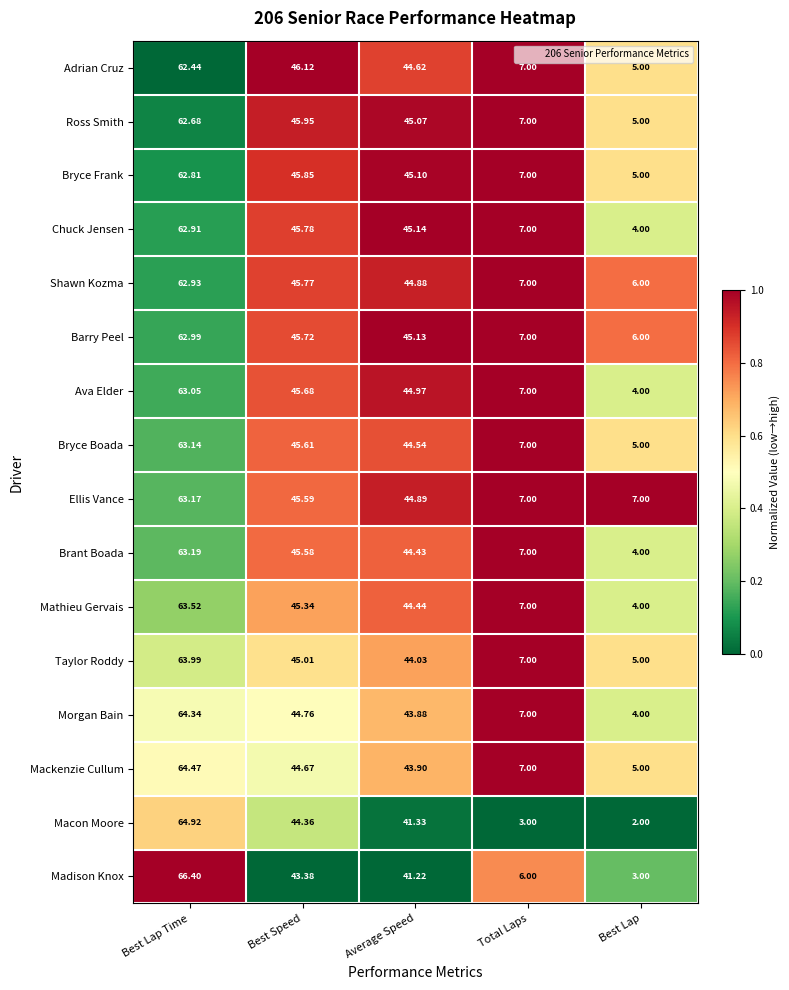

Rank the series by their maximum value, from lowest to highest.

Adrian Cruz, Ross Smith, Bryce Frank, Chuck Jensen, Shawn Kozma, Barry Peel, Ava Elder, Bryce Boada, Ellis Vance, Brant Boada, Mathieu Gervais, Taylor Roddy, Morgan Bain, Mackenzie Cullum, Macon Moore, Madison Knox